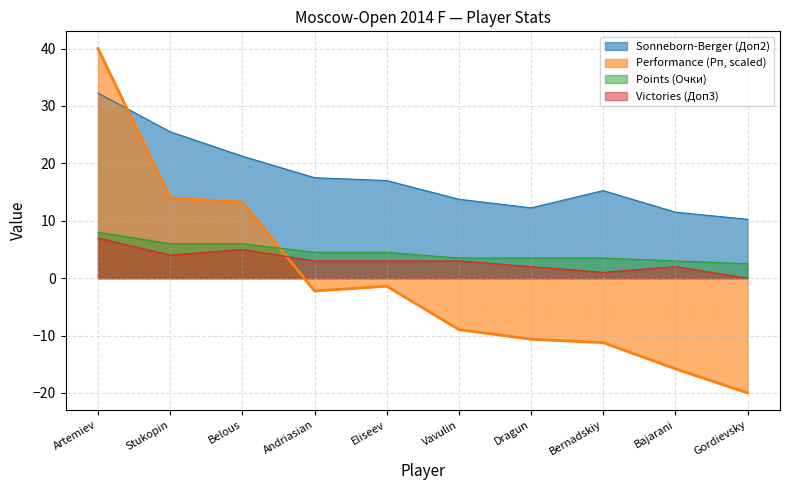

At how many categories does at least one series exceed 4?

10